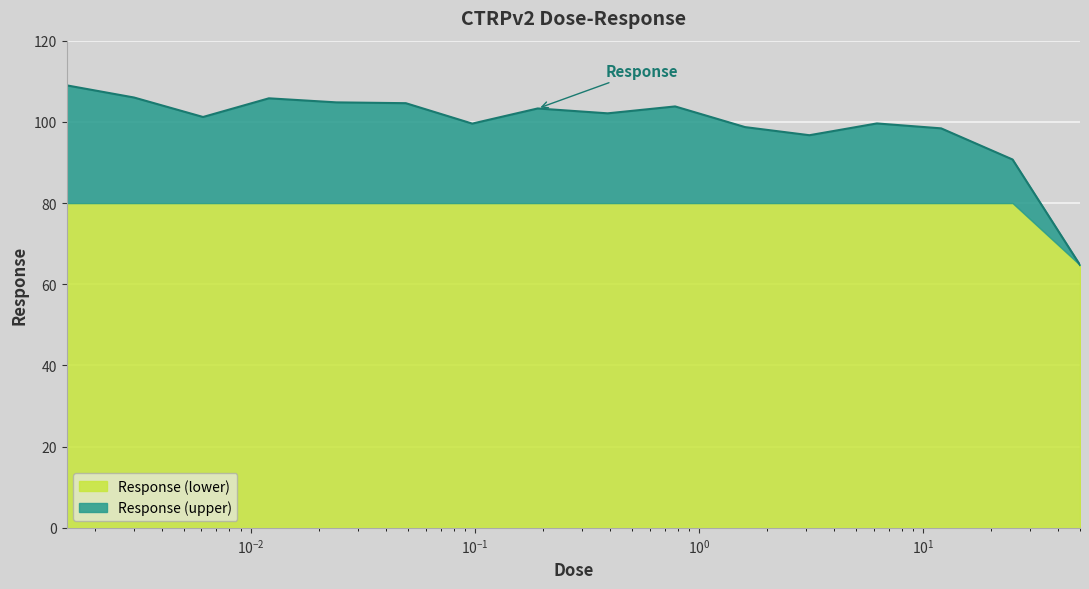

What is the difference between the maximum and minimum values?

44.3